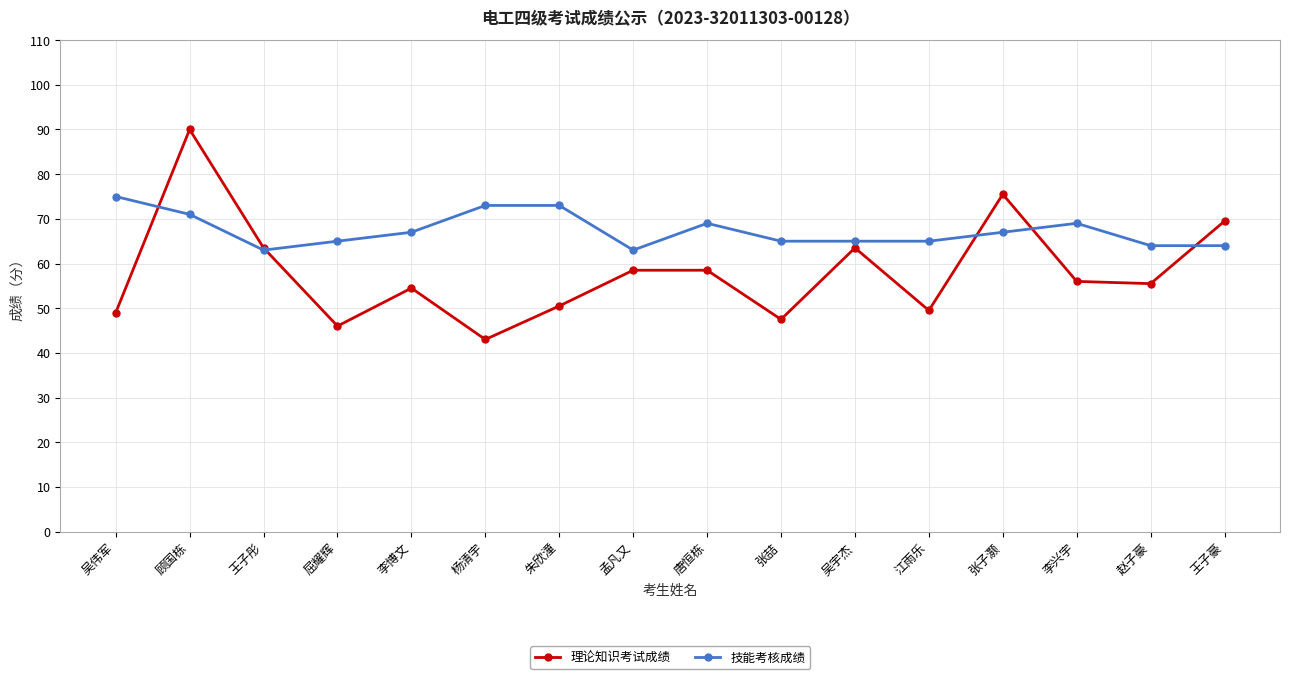

Between which two adjacent categories do 技能考核成绩 and 理论知识考试成绩 first intersect?

吴伟军 and 顾国栋